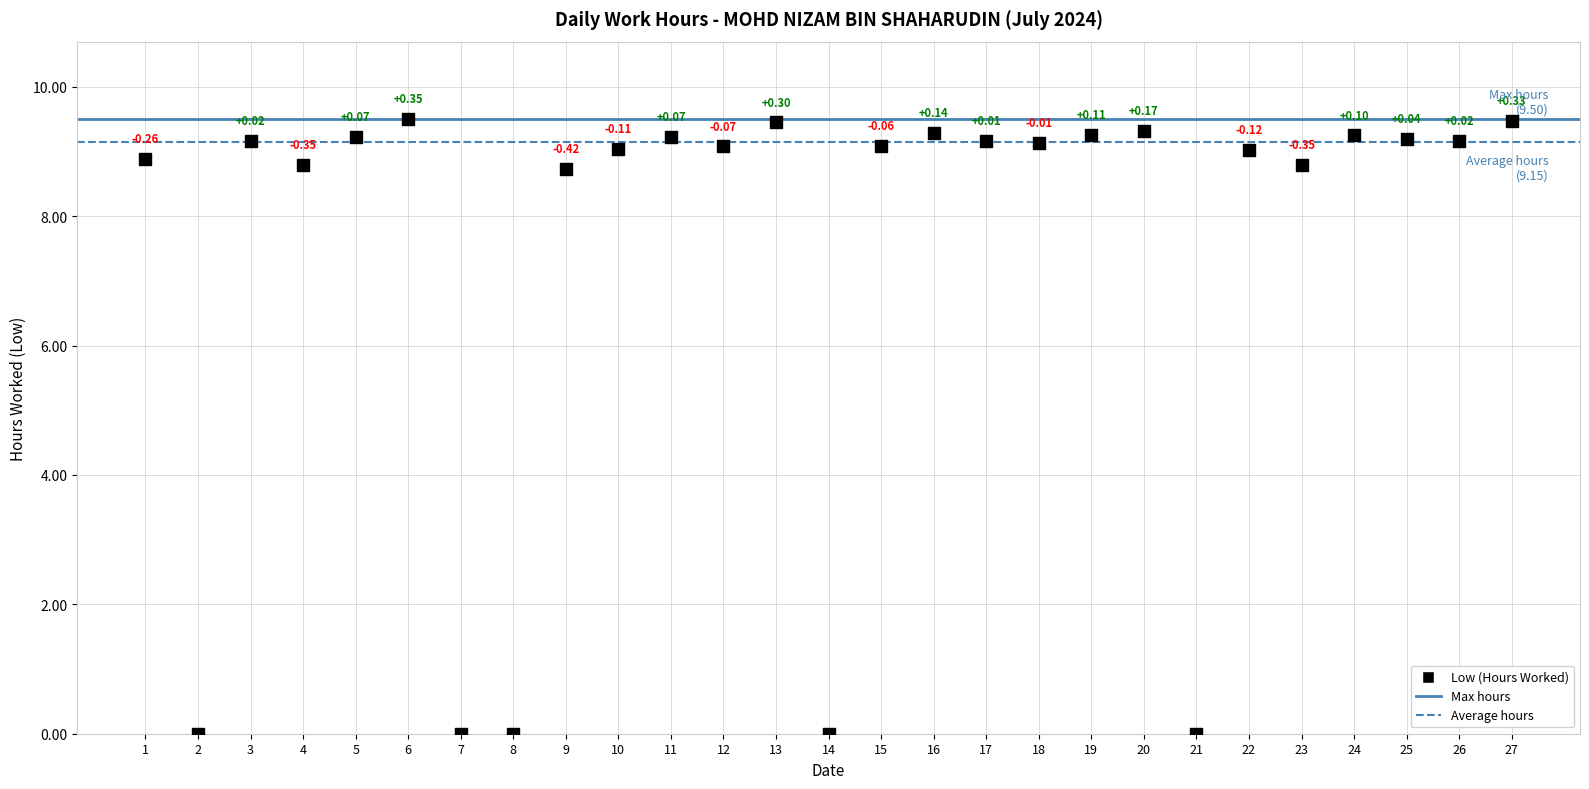

What is the range of Y values (max minus min)?

9.5